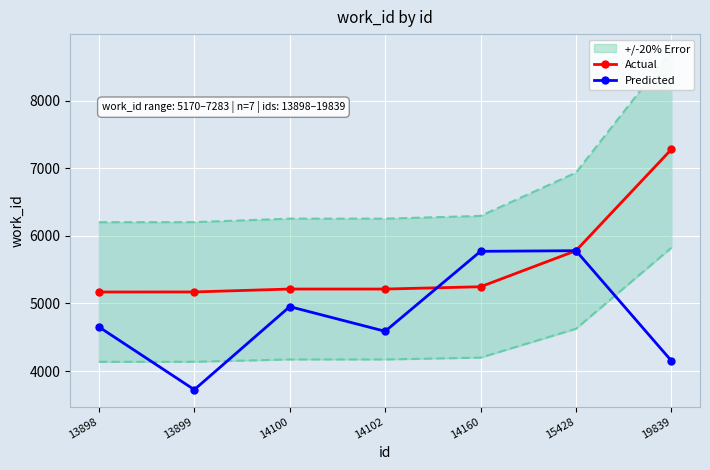

True or false: Predicted has more than 2 interior local peaks.

False